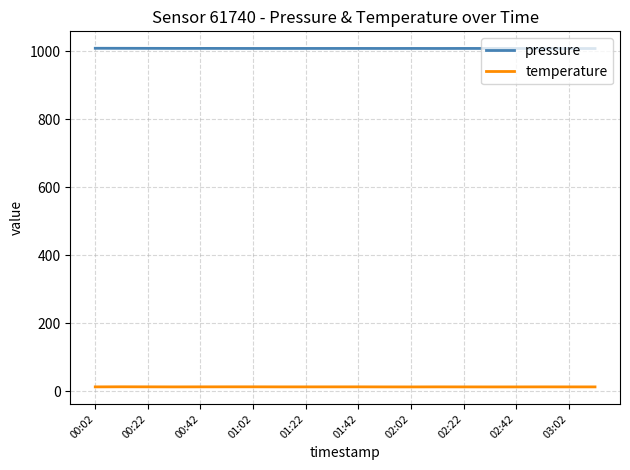

True or false: temperature and pressure cross at least once.

False